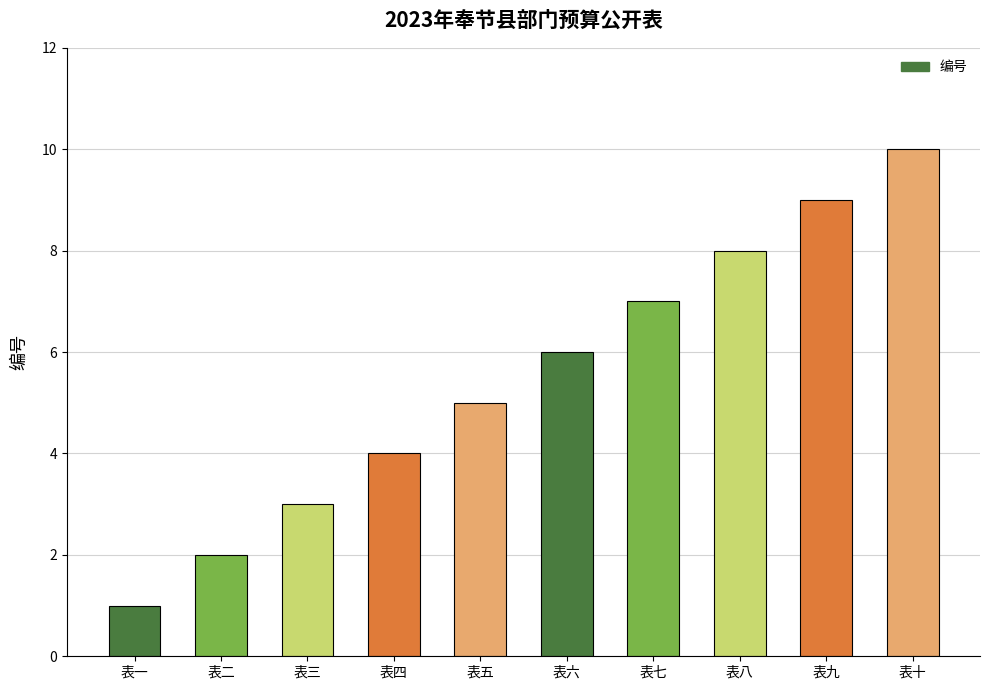

The chart shows a value of 1 at 表五. True or false?

False